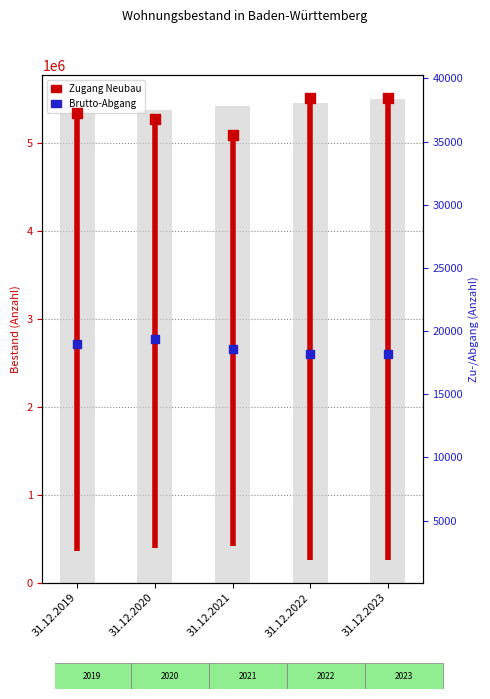

Which series contains the highest Y value?

Bestand insgesamt